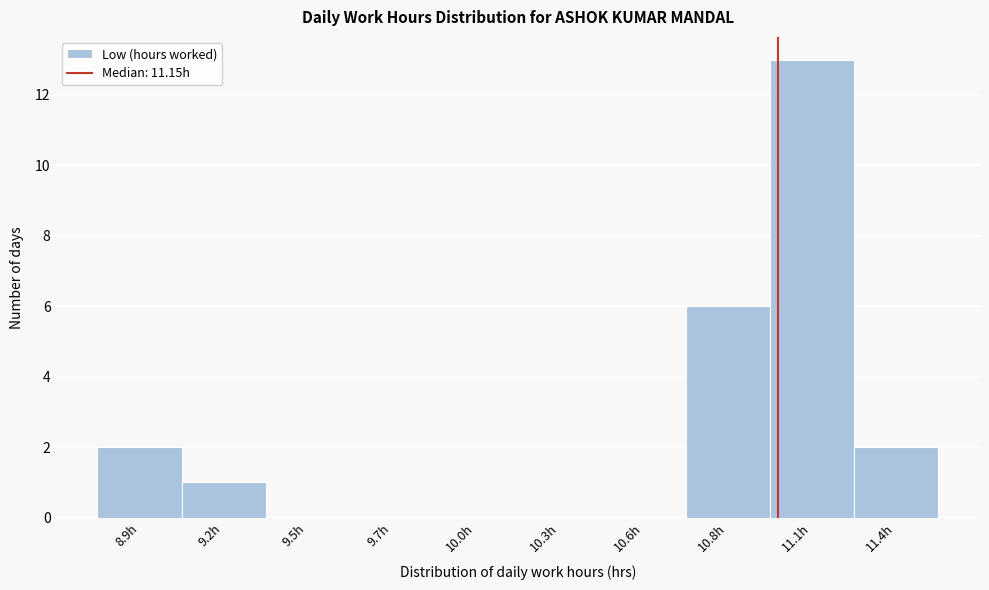

Reading left to right, extract all data points from this chart.

8.9h=2	9.2h=1	9.5h=0	9.7h=0	10.0h=0	10.3h=0	10.6h=0	10.8h=6	11.1h=13	11.4h=2